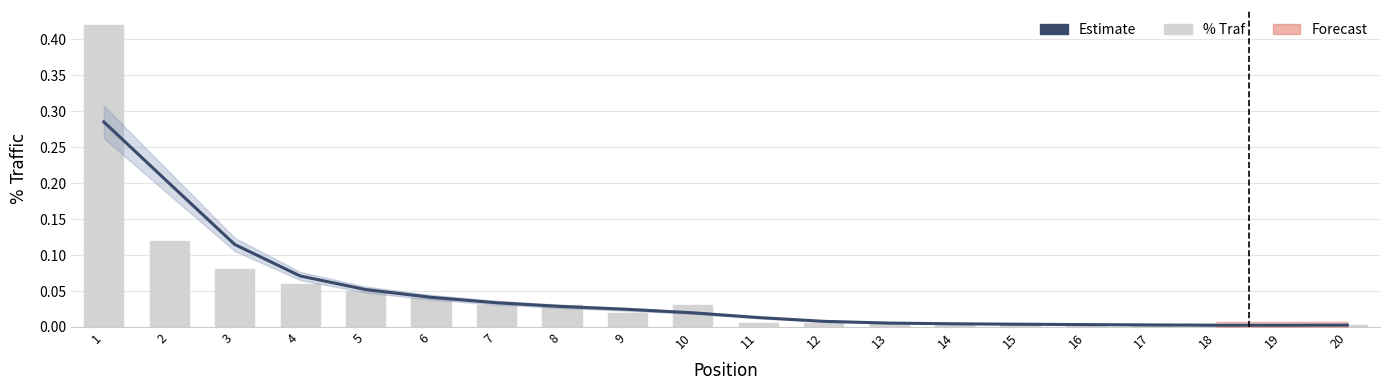

Reading left to right, extract all data points from this chart.

Estimate: 0.3	0.2	0.1	0.1	0.1	0.0	0.0	0.0	0.0	0.0	0.0	0.0	0.0	0.0	0.0	0.0	0.0	0.0	0.0	0.0
% Traf: 0.4	0.1	0.1	0.1	0.1	0.0	0.0	0.0	0.0	0.0	0.0	0.0	0.0	0.0	0.0	0.0	0.0	0.0	0.0	0.0